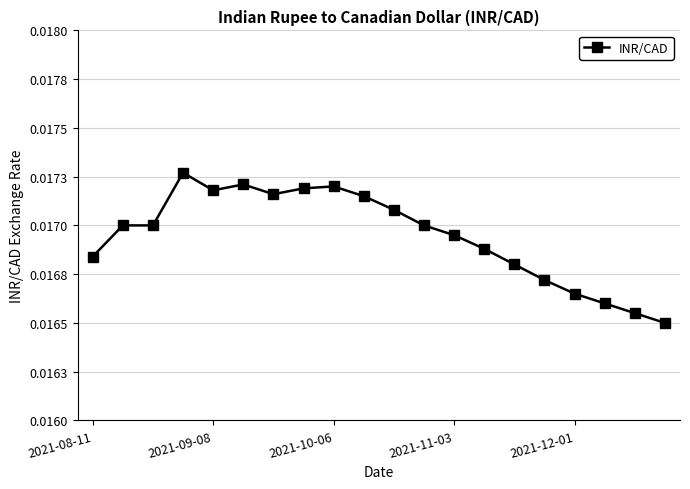

Does the chart have visible grid lines?

Yes